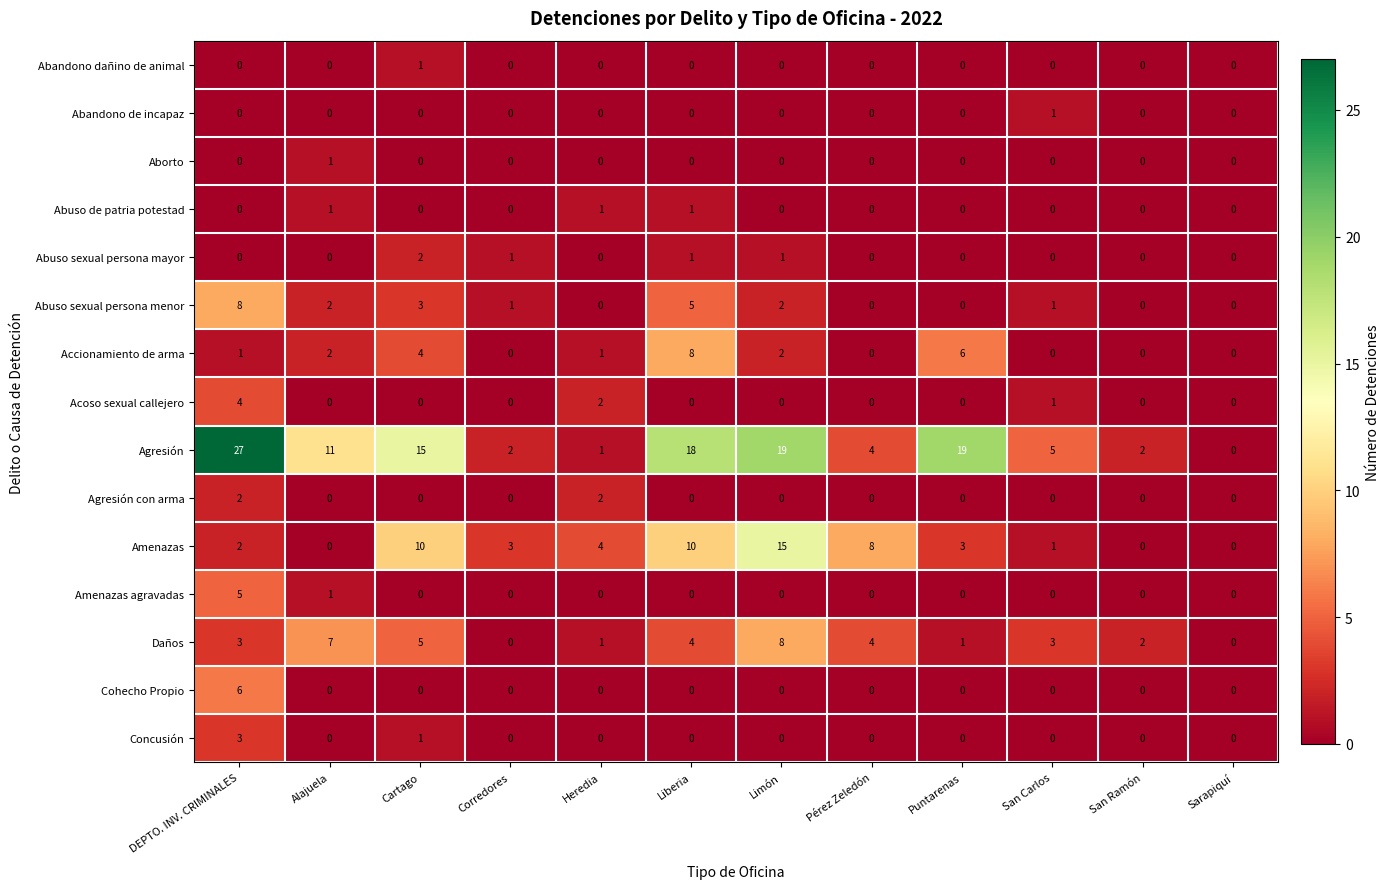

What is the sum of all Abuso sexual persona mayor values?

5